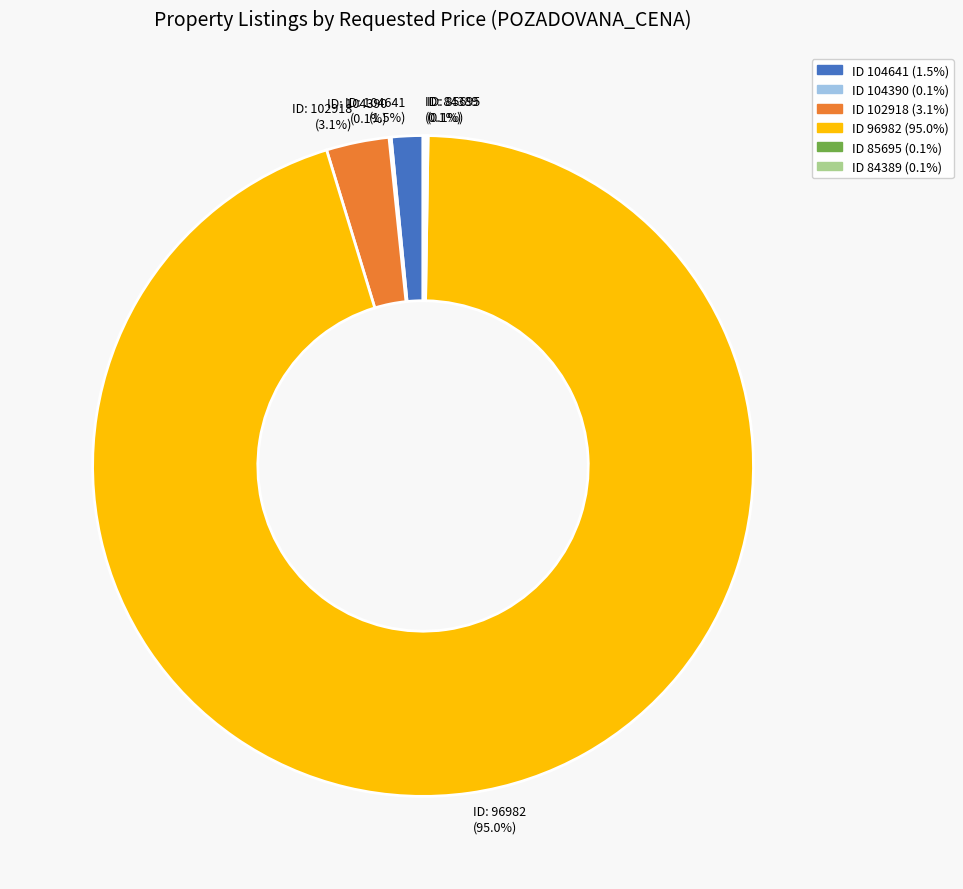

What percentage do ID: 102918 (3.1%) and ID: 104641 (1.5%) together represent?

4.6%